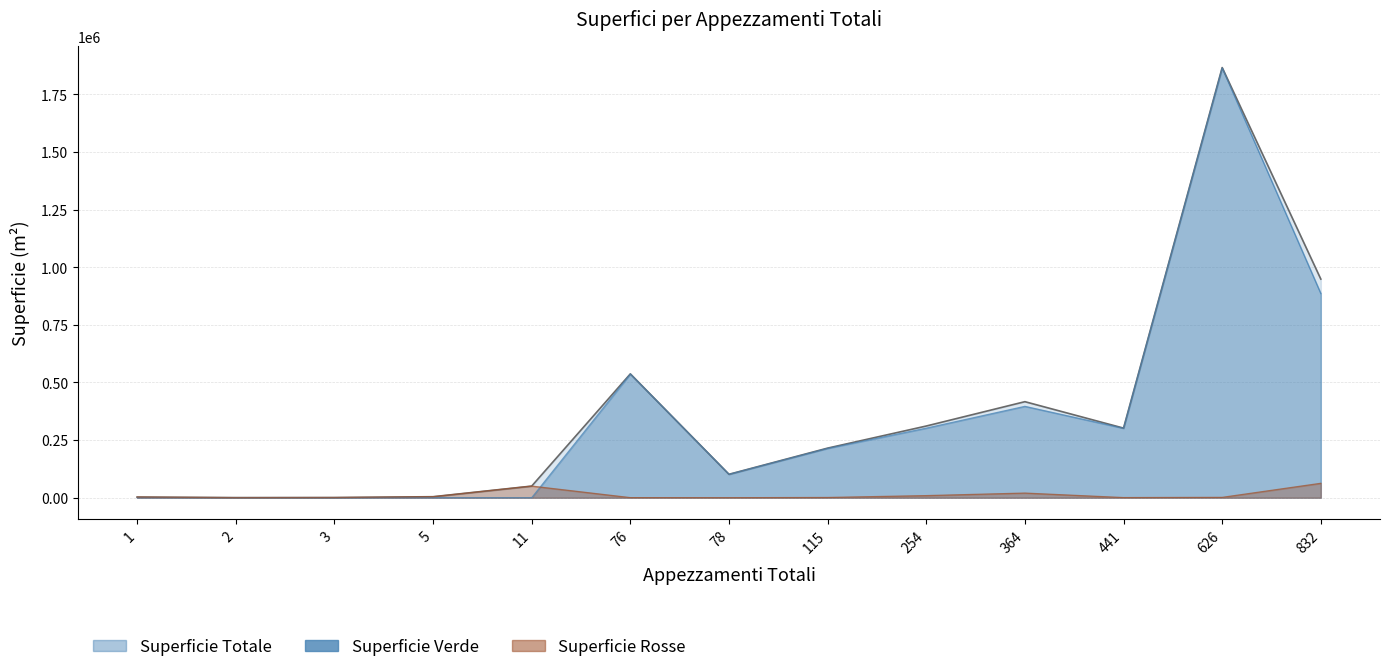

At which label does Superficie Totale reach its minimum?

2